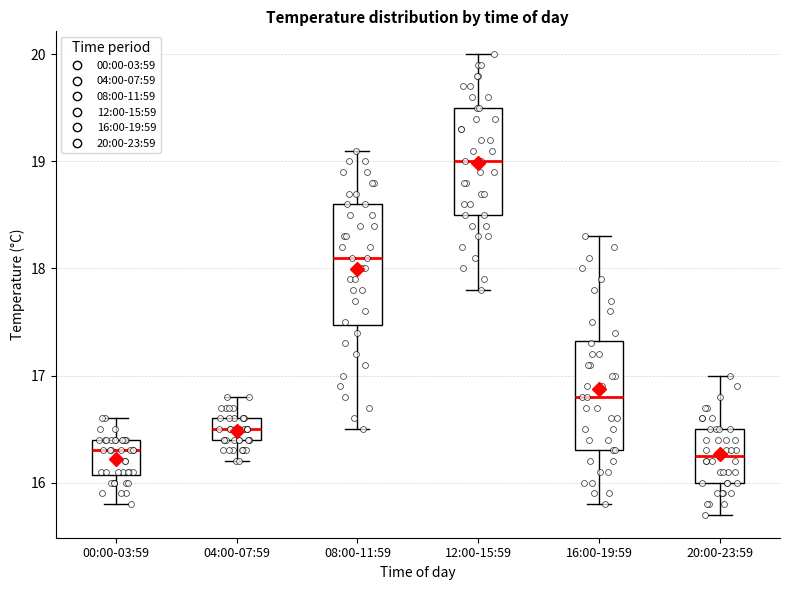

Reading left to right, read every box against the y-axis: the position of its median line, the range the box covers, and the ends of its whiskers. The values are not printed on the chart, so give them approximately, as read against the axis.

00:00-03:59: median 16.3, box 16.1 to 16.4, whiskers 15.8 to 16.6
04:00-07:59: median 16.5, box 16.4 to 16.6, whiskers 16.2 to 16.8
08:00-11:59: median 18.1, box 17.5 to 18.6, whiskers 16.5 to 19.1
12:00-15:59: median 19.0, box 18.5 to 19.5, whiskers 17.8 to 20.0
16:00-19:59: median 16.8, box 16.3 to 17.3, whiskers 15.8 to 18.3
20:00-23:59: median 16.3, box 16.0 to 16.5, whiskers 15.7 to 17.0